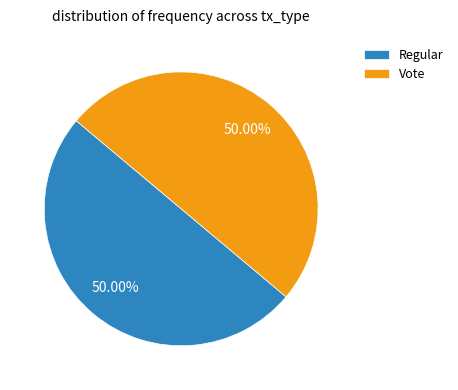

What is the ratio of the value at Regular to the value at Vote?

1.0